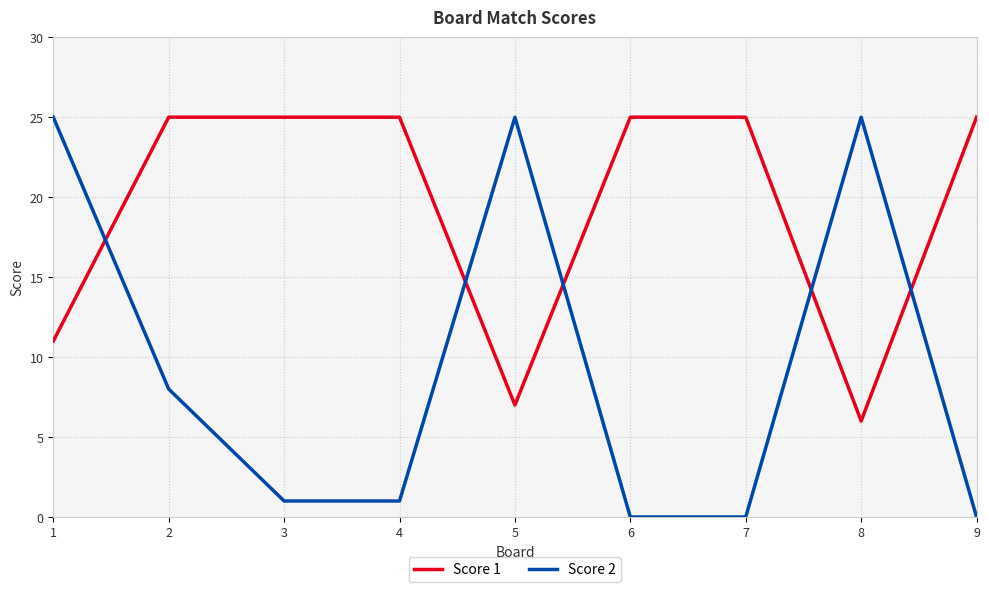

Count the number of data series in this chart.

2